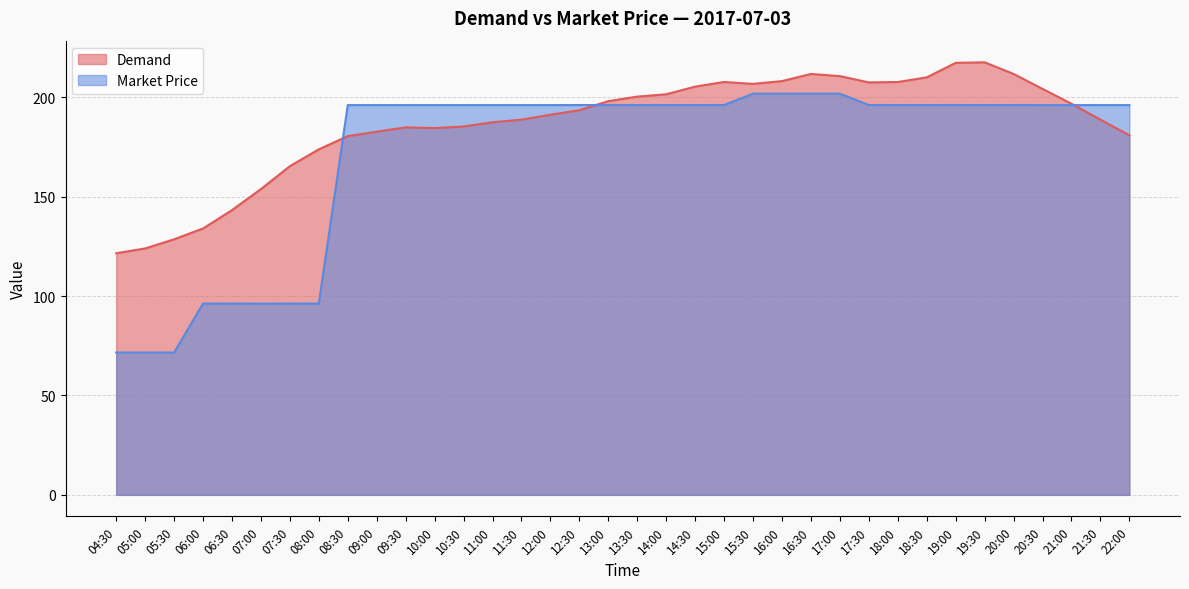

How many values in the Market Price series exceed 196?

28